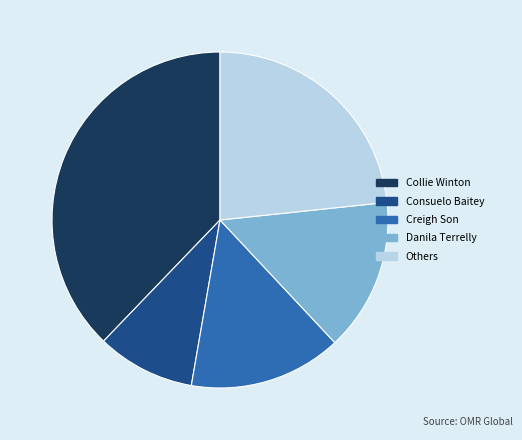

Do Others and Consuelo Baitey together represent more than half of the pie?

No